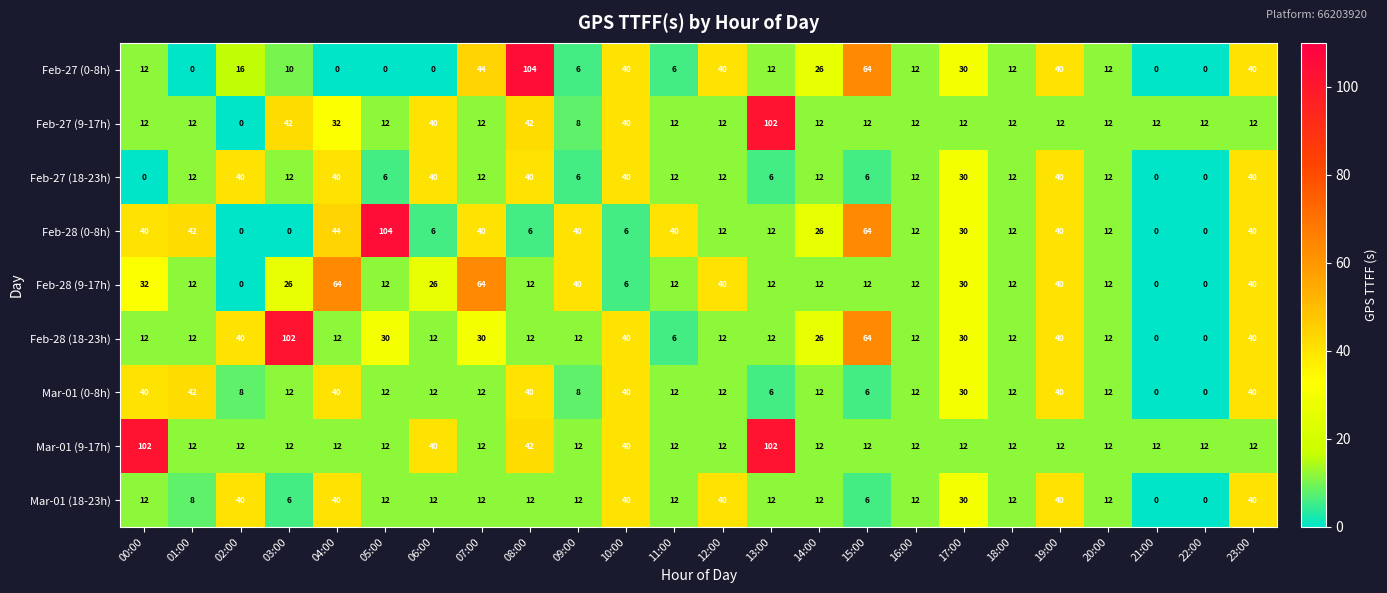

Between 00:00 and 15:00, which series saw the biggest shift?

Mar-01 (9-17h)